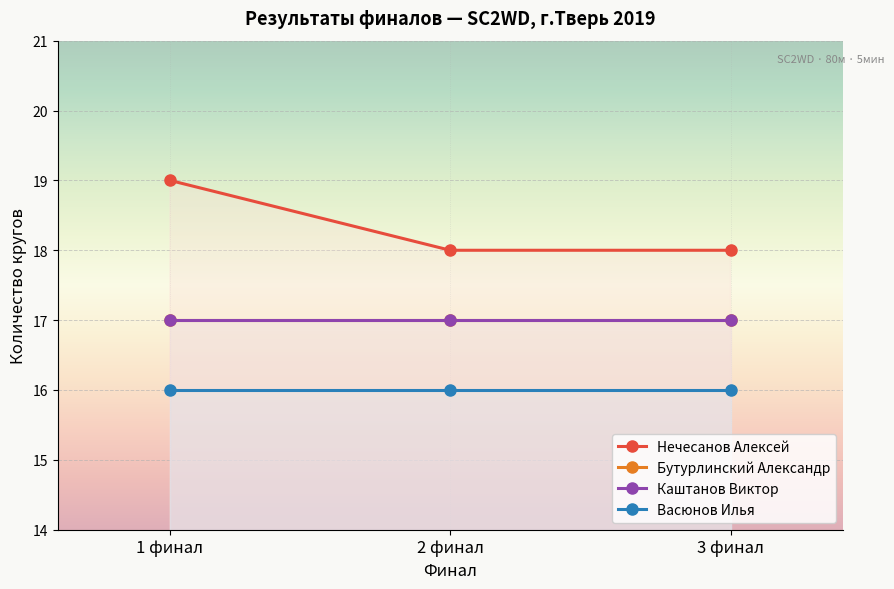

What is the total value across all series at 1 финал?

69